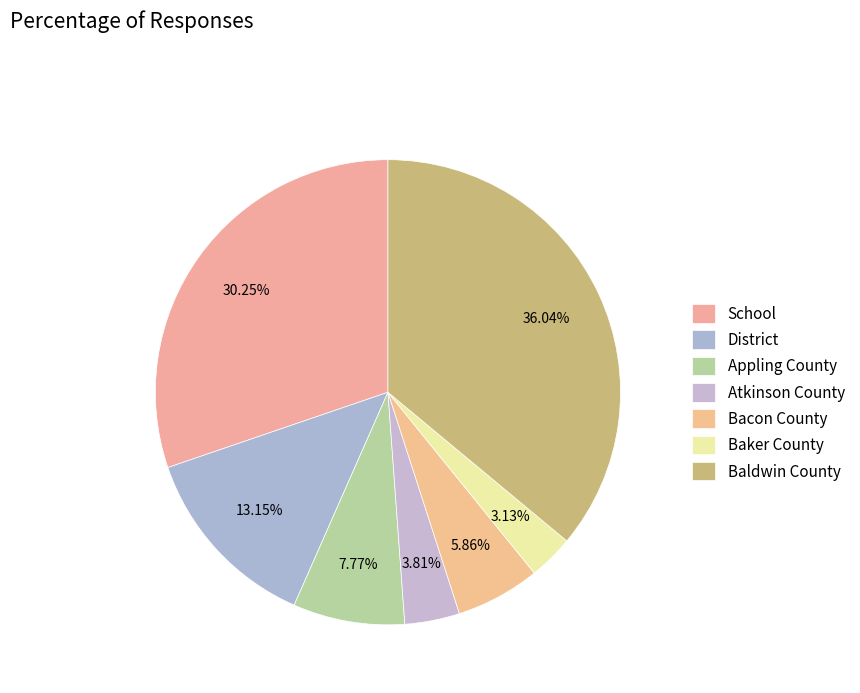

How many segments does this pie chart have?

7